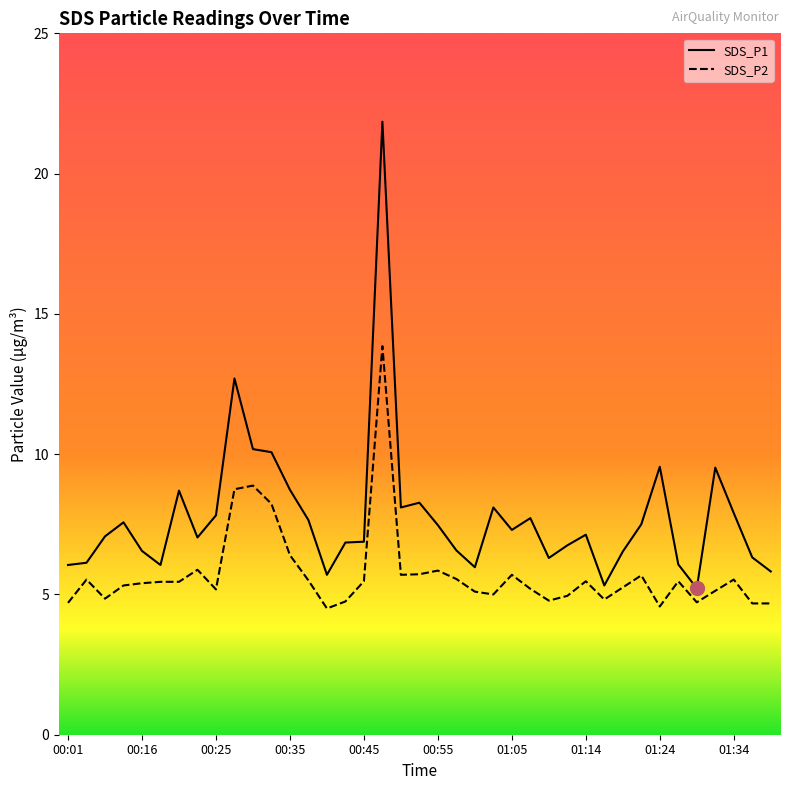

What is the sum of all SDS_P2 values?

223.6